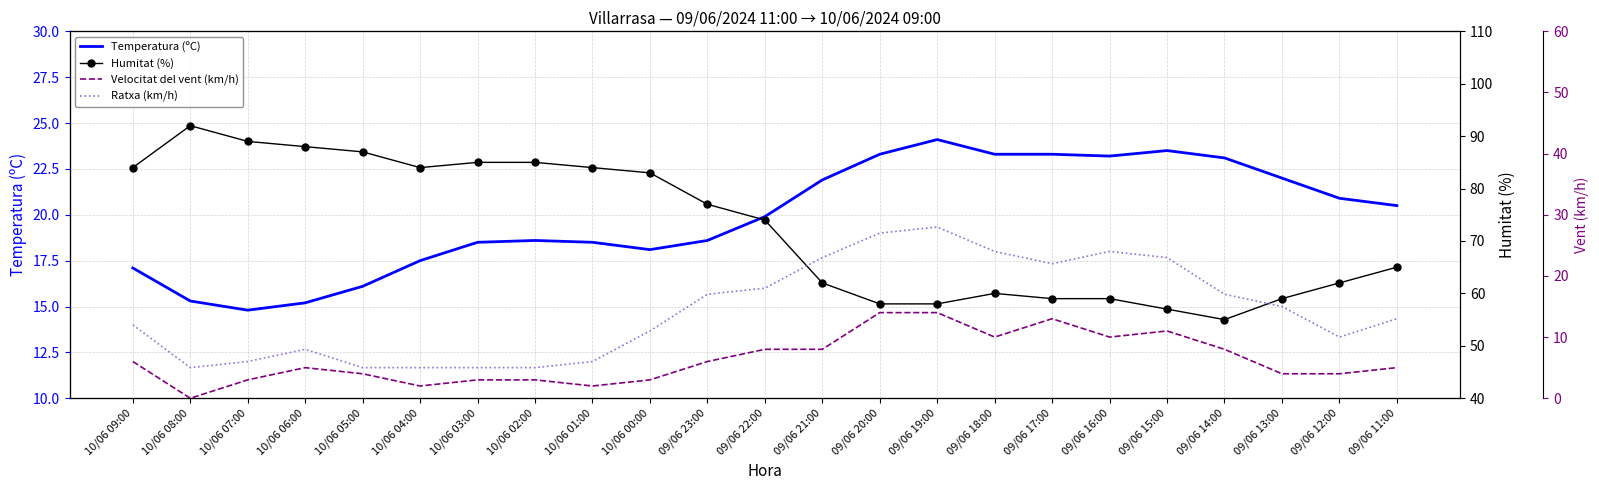

Is the value of Temperatura (ºC) at 10/06 00:00 greater than the value of Ratxa (km/h) at 09/06 12:00?

Yes